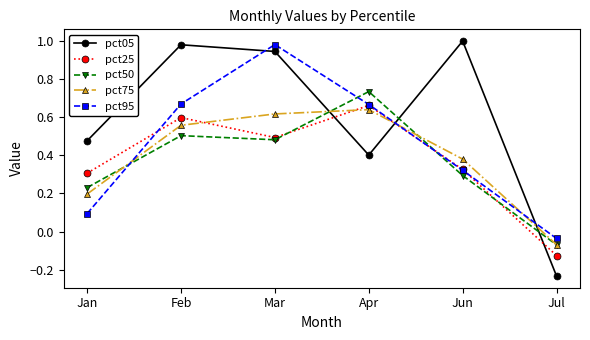

What is the total value across all series at Apr?

3.1